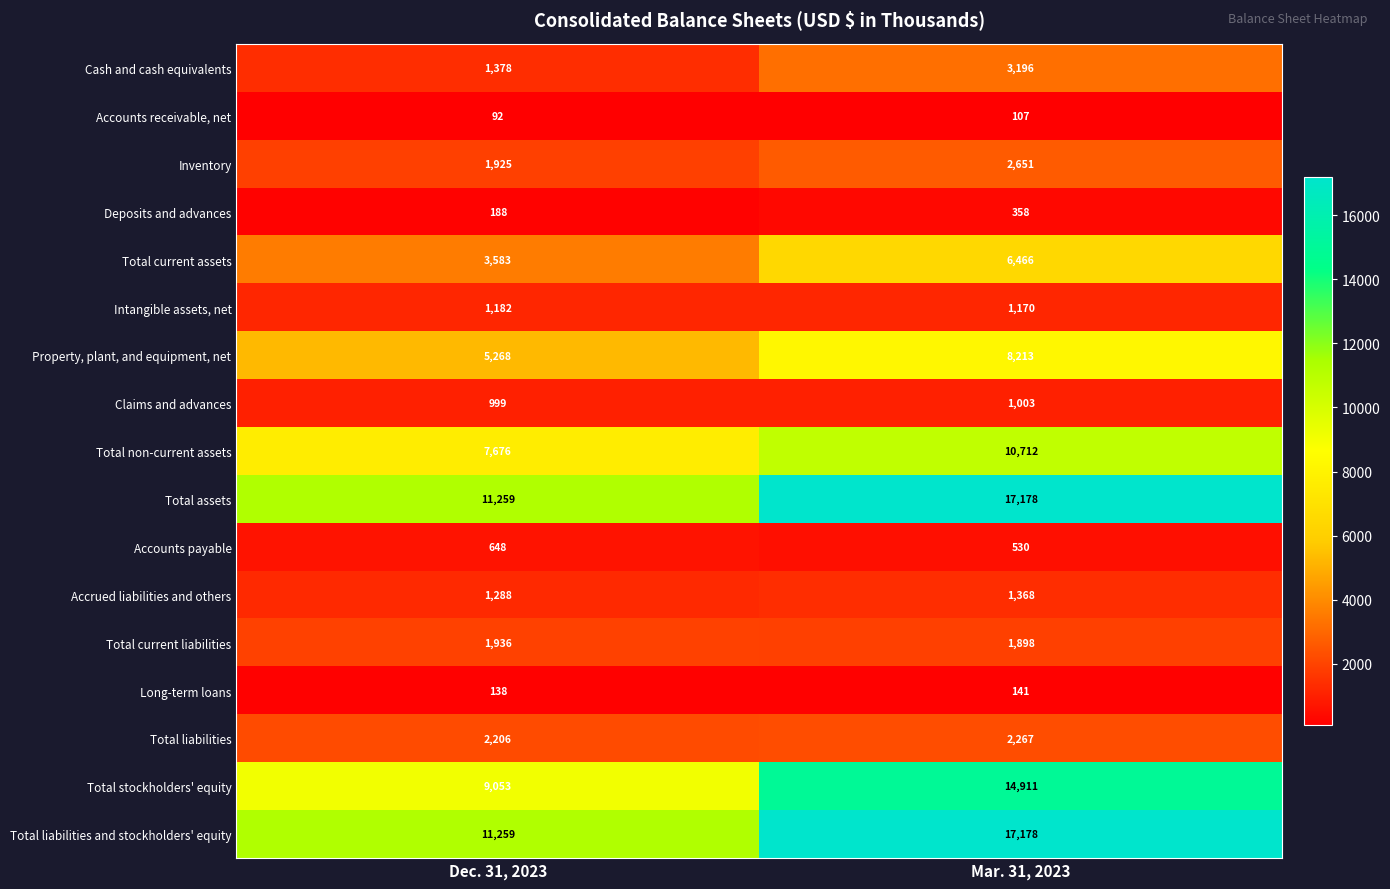

What is the difference between the maximum and minimum values in the Property, plant, and equipment, net series?

2945